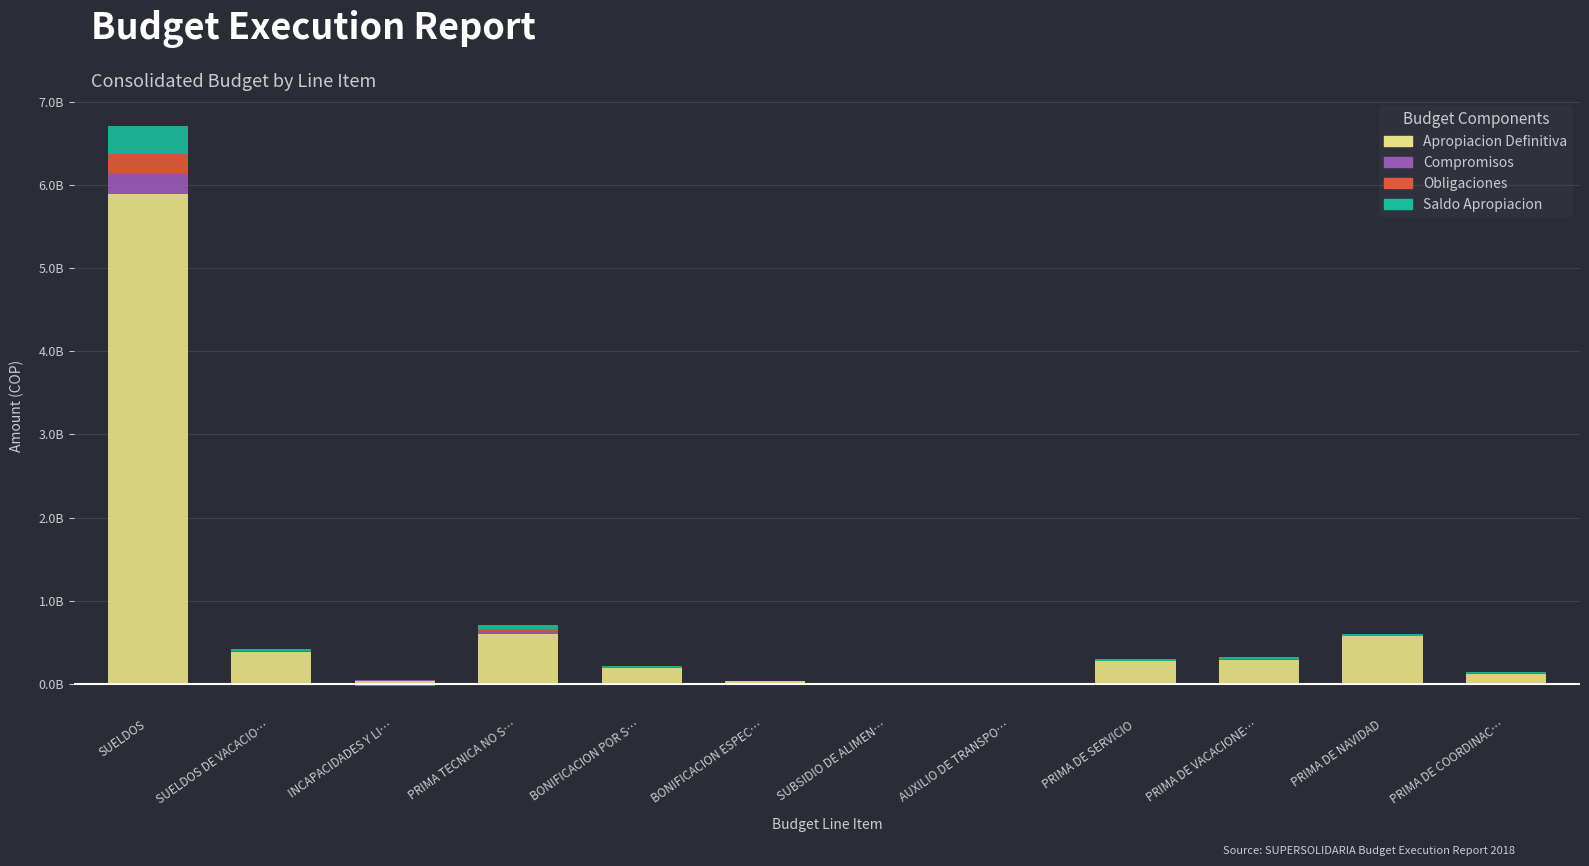

Which category has the lowest value across all series?

INCAPACIDADES Y LI…